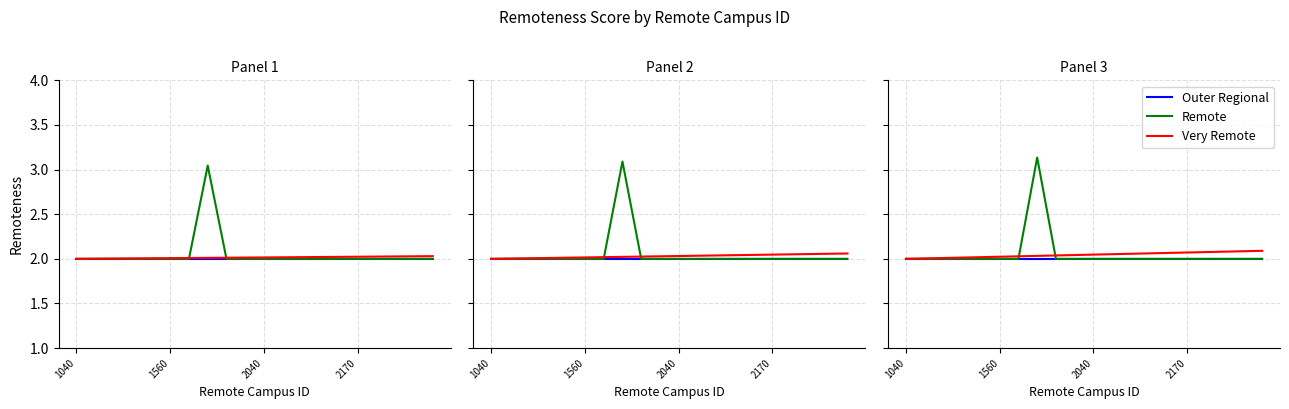

True or false: Remote and Outer Regional cross at least once.

False